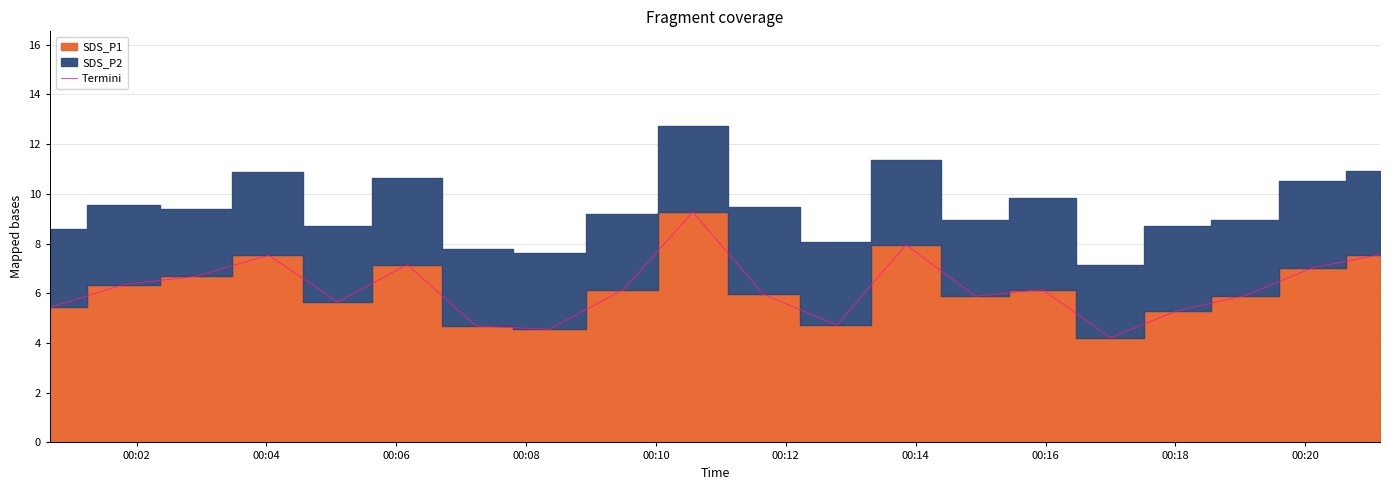

Reading left to right, what are all the values shown in this chart?

5.4	6.3	6.7	7.5	5.7	7.2	4.7	4.5	6.2	9.3	6.0	4.7	8.0	5.9	6.2	4.2	5.3	5.9	7.0	7.5